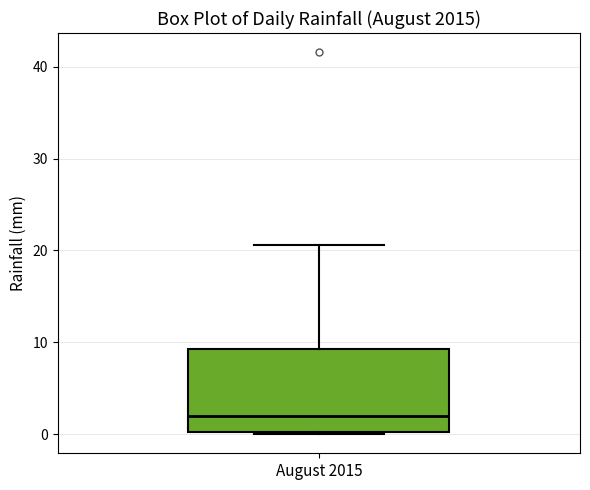

Transcribe this box plot: give where the median line is, the range the box spans, and where the two whiskers end, as read against the y-axis. The values are not printed on the chart, so give them approximately, as read against the axis.

median 2, box 0 to 9, whiskers 0 to 21